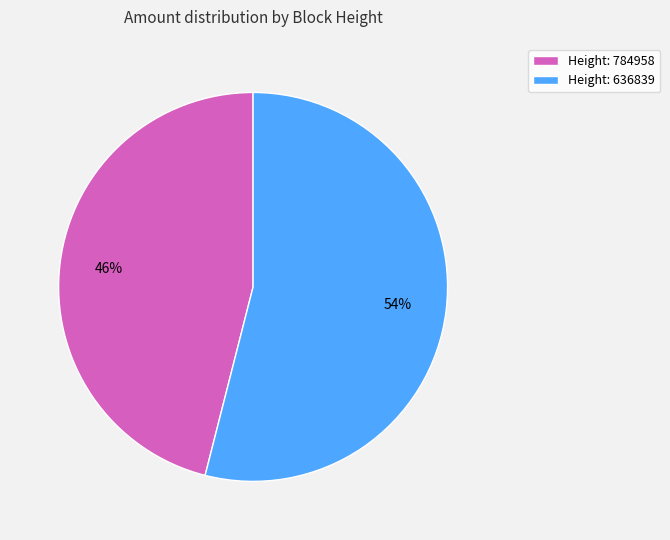

How many segments does this pie chart have?

2